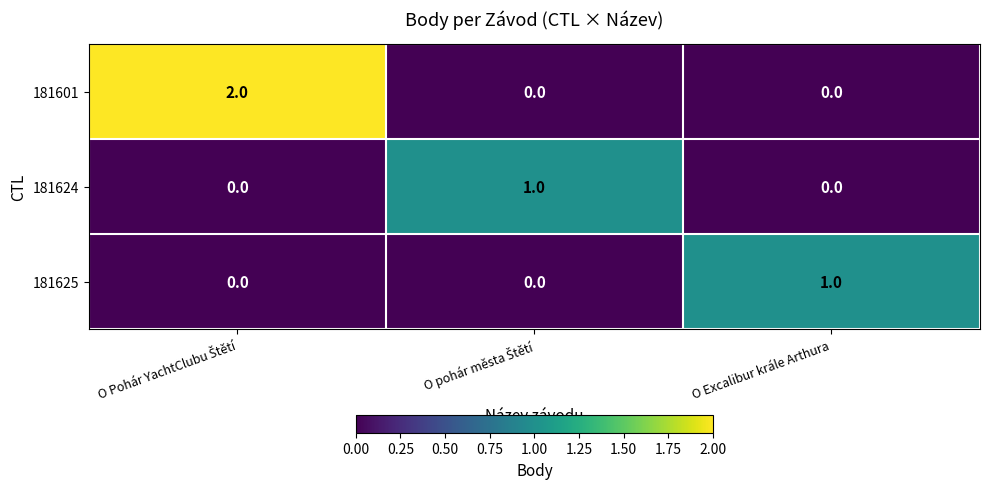

Which series has the largest range (max minus min)?

181601